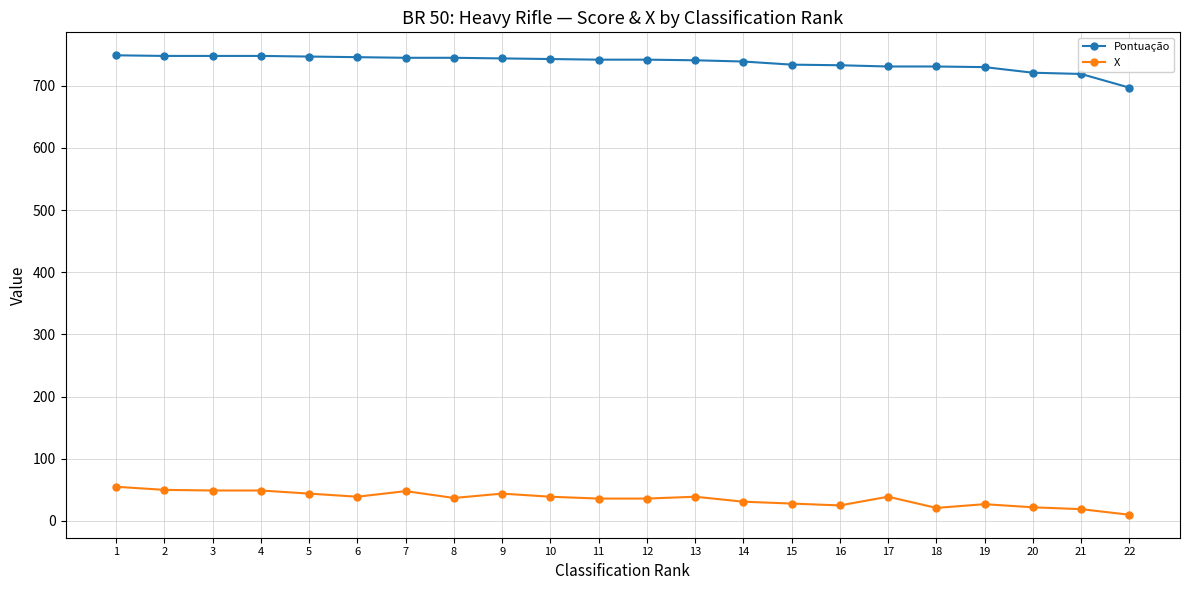

How many lines are shown in the chart?

2